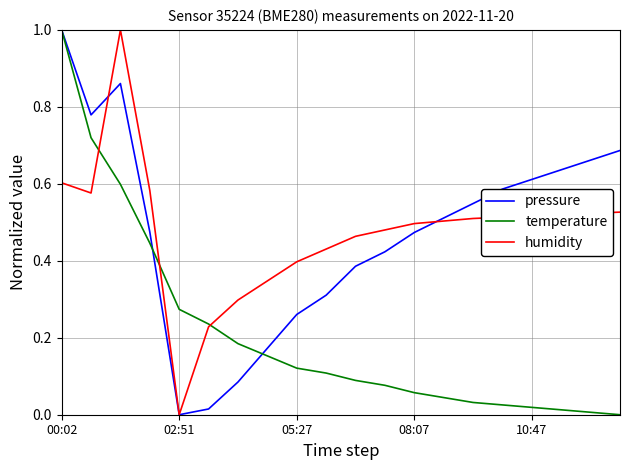

How many times do temperature and pressure cross each other?

2